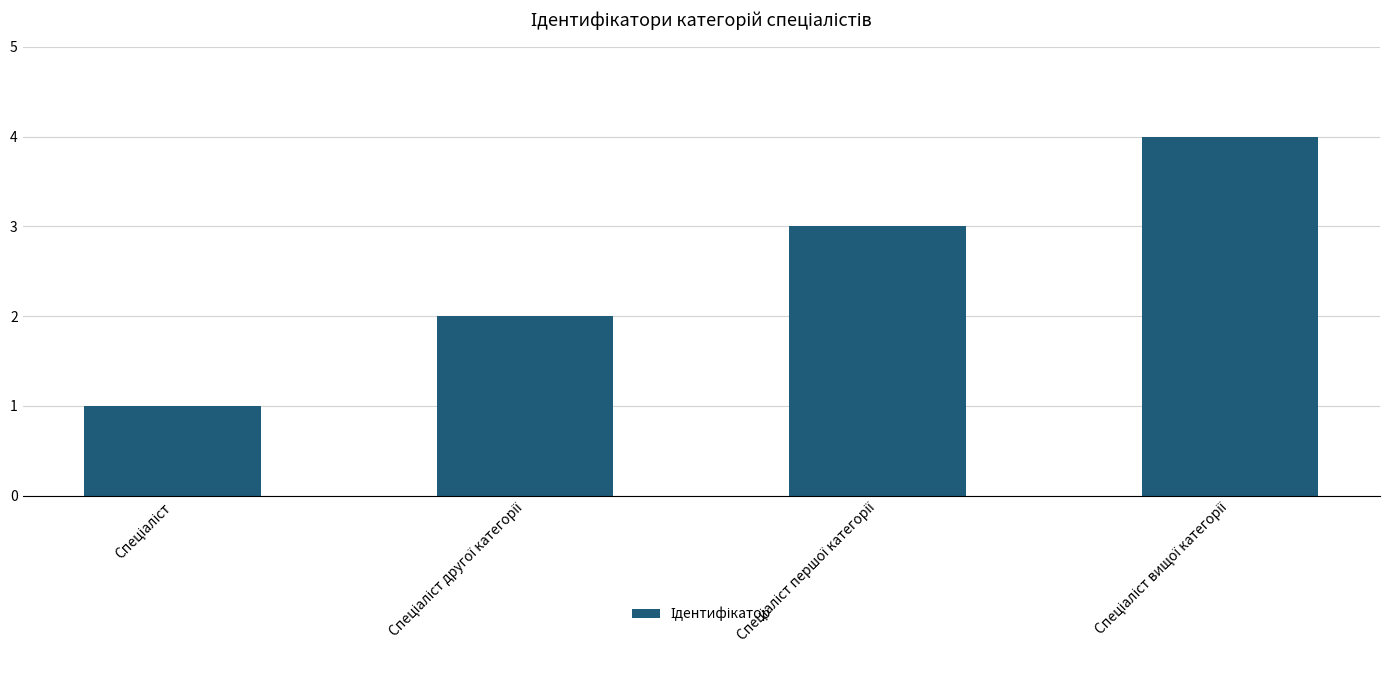

What is the sum of all values?

10